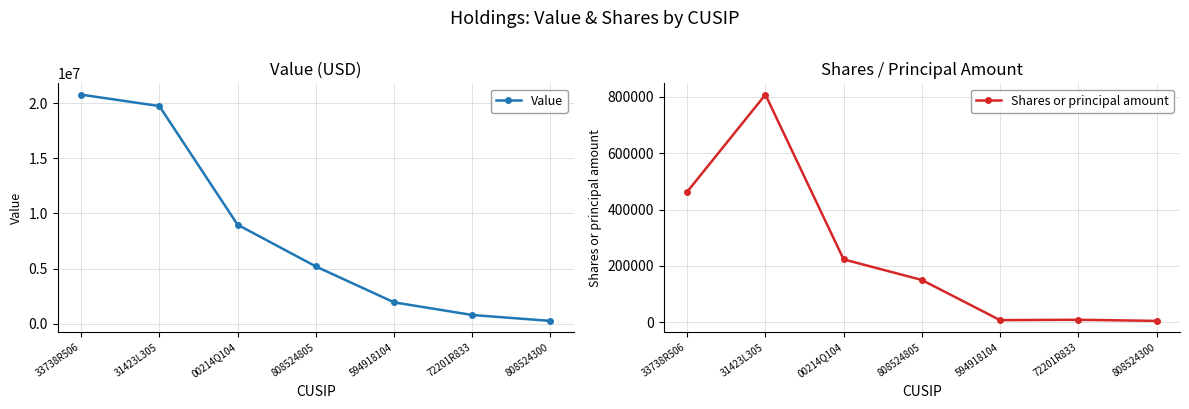

Is the value of Shares or principal amount at 594918104 greater than the value of Value at 594918104?

No